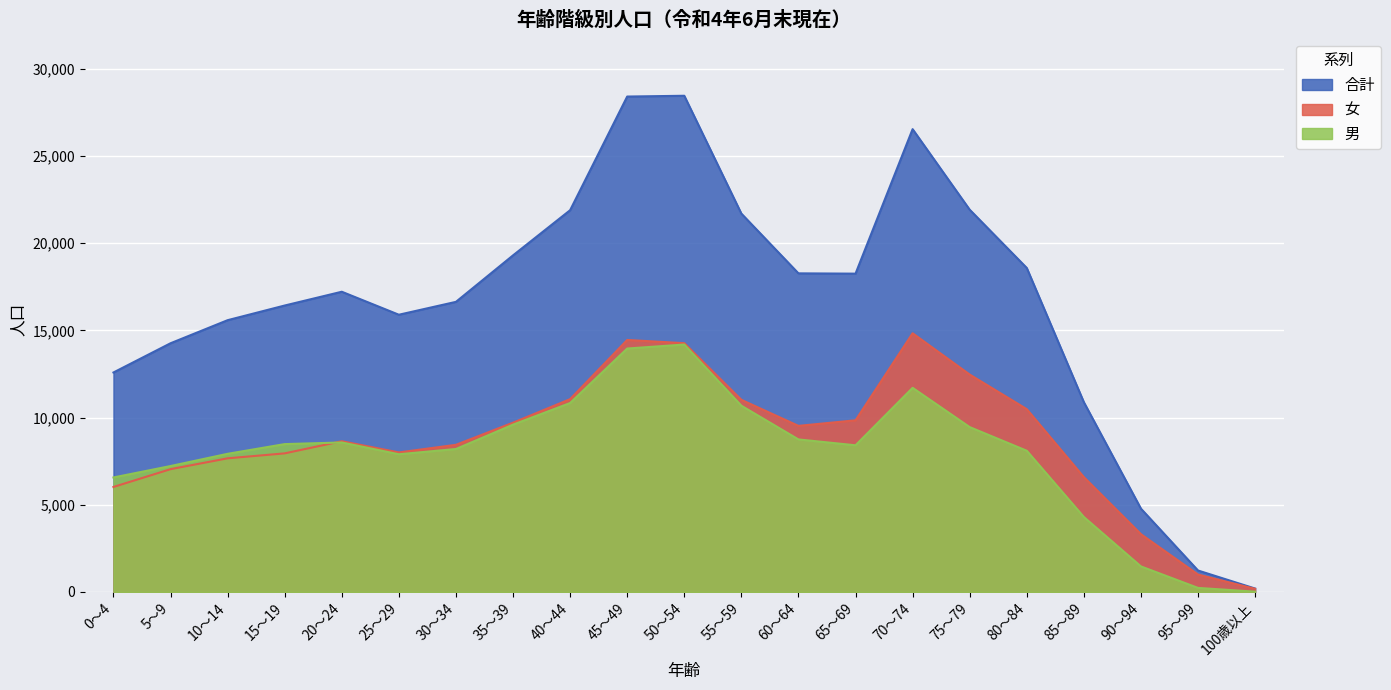

How many lines are shown in the chart?

3